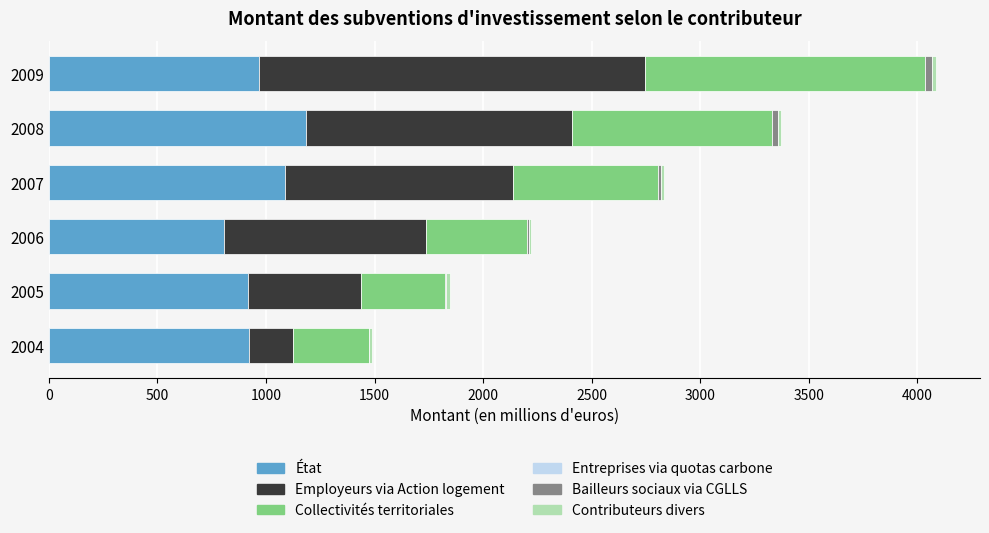

At which category is the sum across all series the highest?

2009